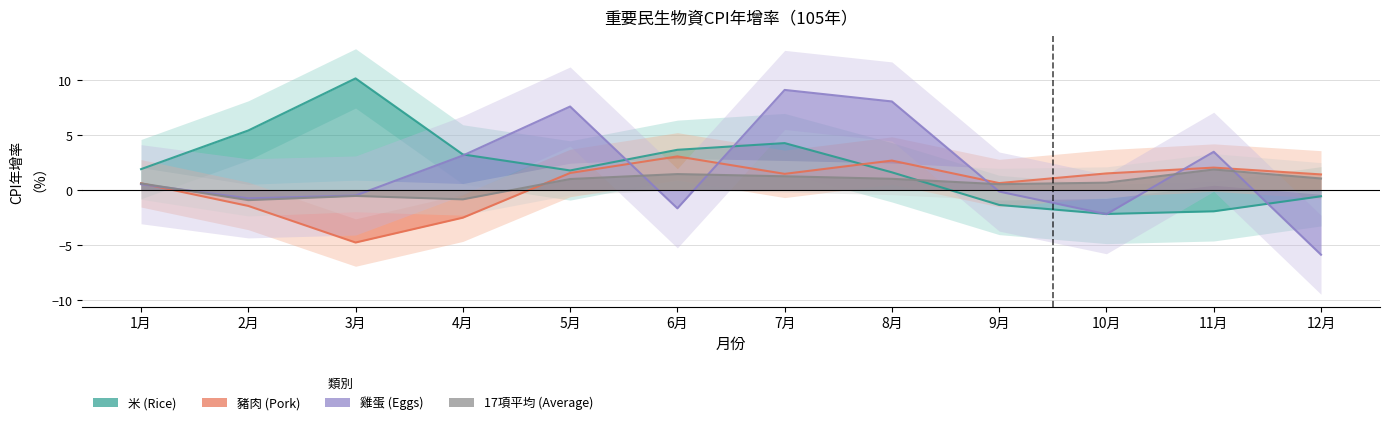

How many interior local valleys does the 米 series have?

2